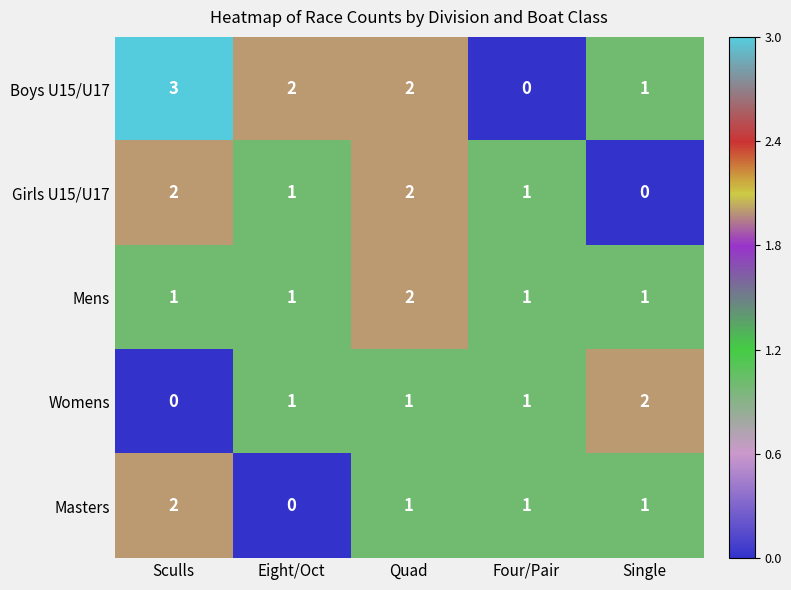

What is the total value across all series at Sculls?

8